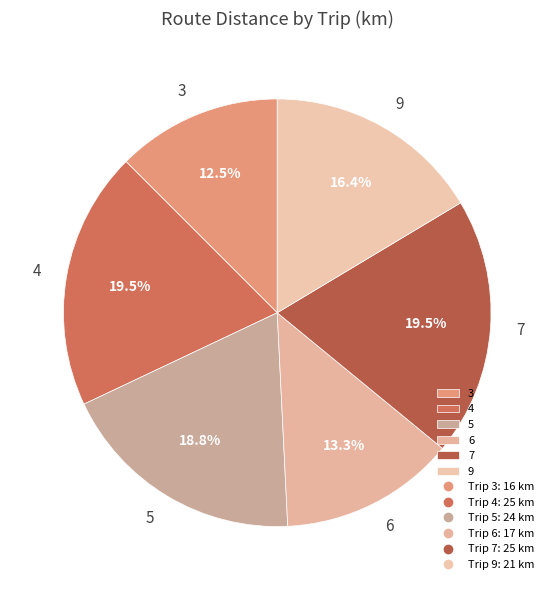

Which has a higher value, 5 or 9?

5